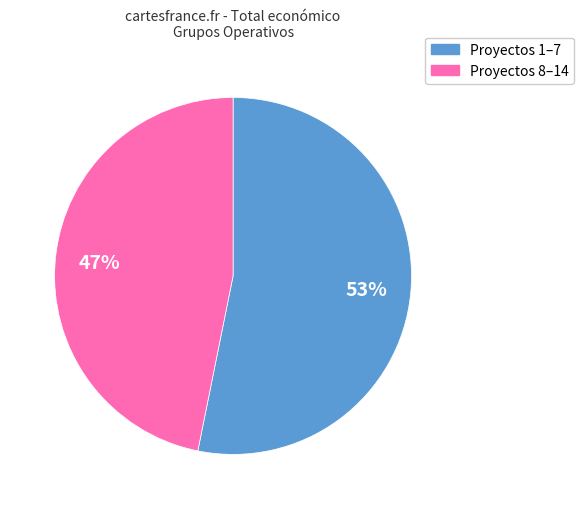

To the nearest percent, what is the difference between the largest and smallest slice percentages?

6%